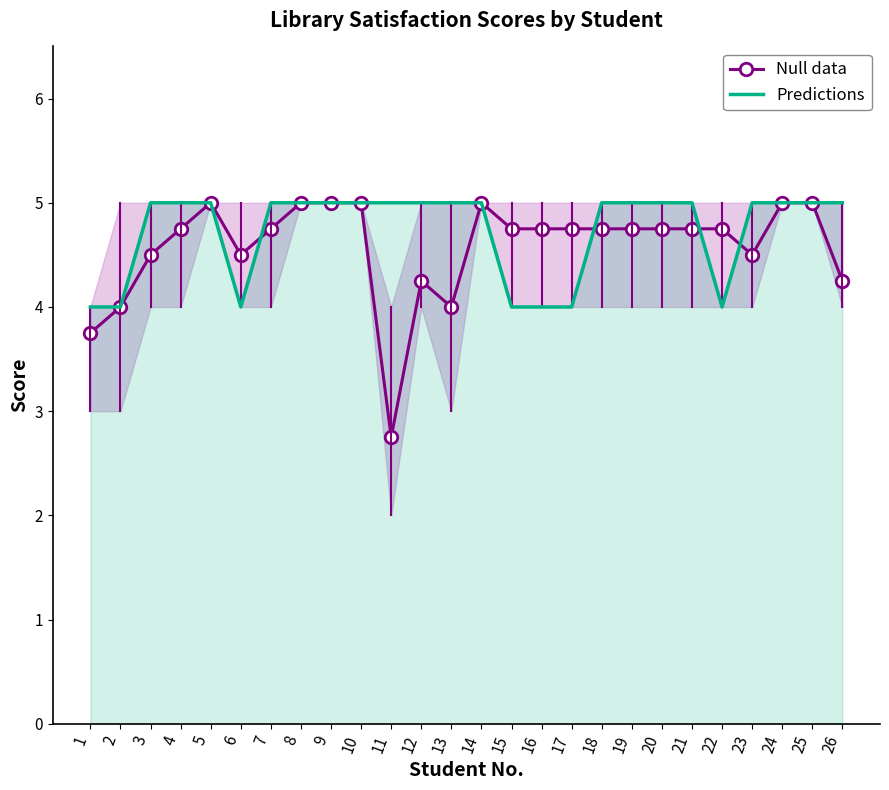

How many lines are shown in the chart?

2